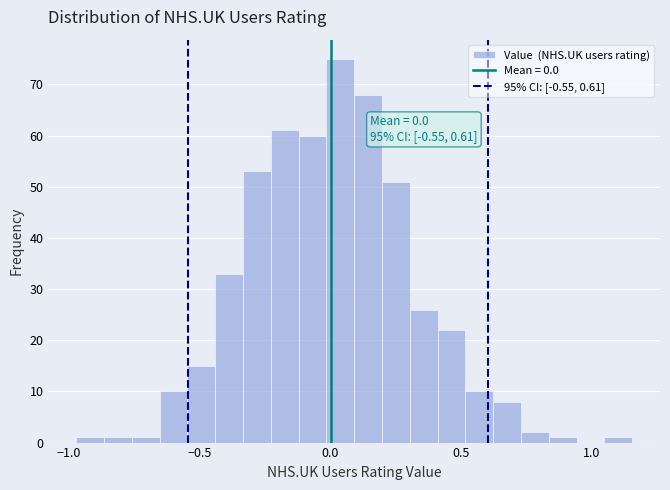

Around what value on the x-axis is the tallest bar? Give the approximate position of its centre, as read against the axis.

0.05